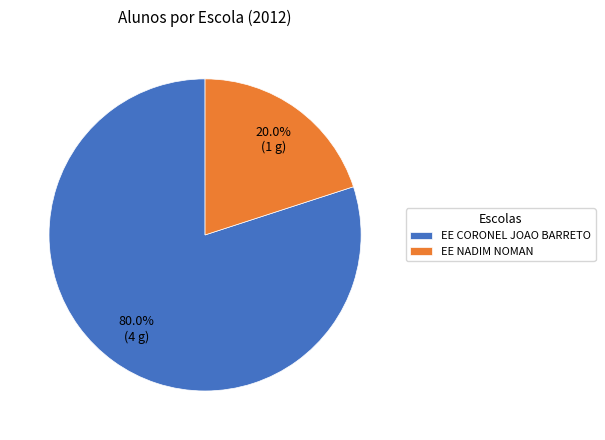

Is there a majority slice in this chart?

Yes